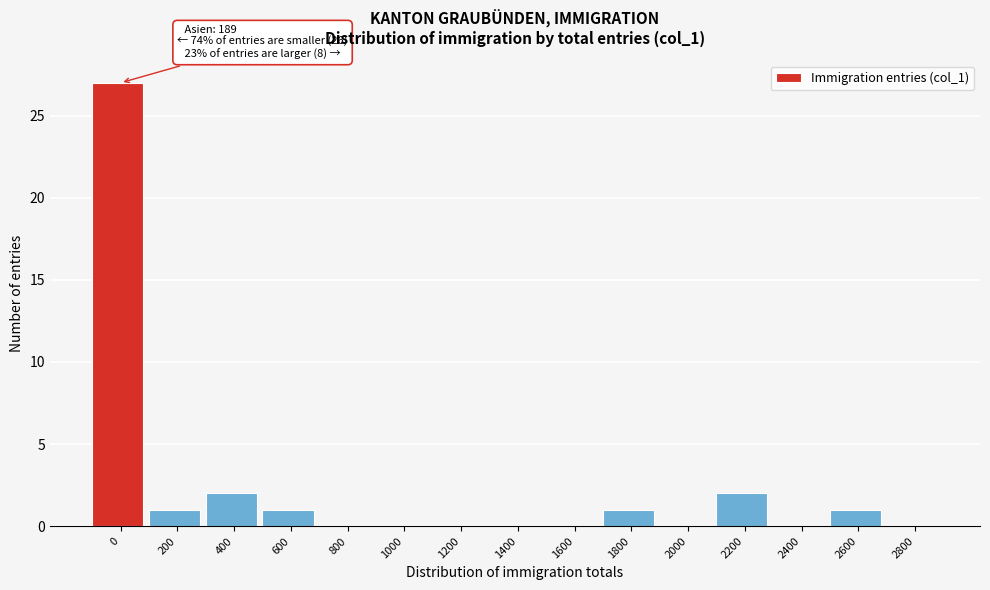

Reading left to right, list all the values displayed in this chart.

0=27	200=1	400=2	600=1	800=0	1000=0	1200=0	1400=0	1600=0	1800=1	2000=0	2200=2	2400=0	2600=1	2800=0